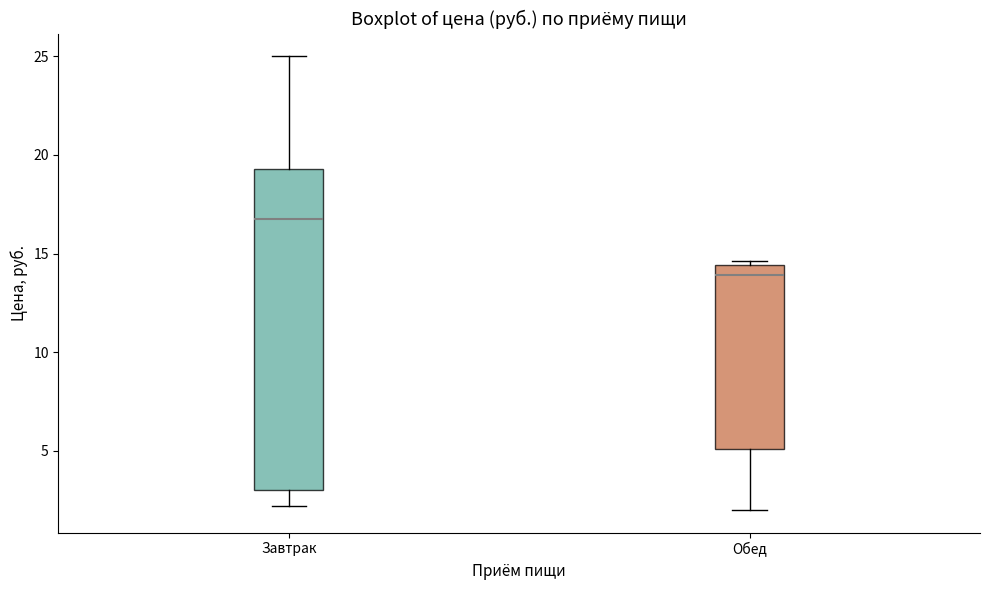

Where is the upper edge of the box for Обед on the y-axis? The values are not printed on the chart, so give them approximately, as read against the axis.

14.5